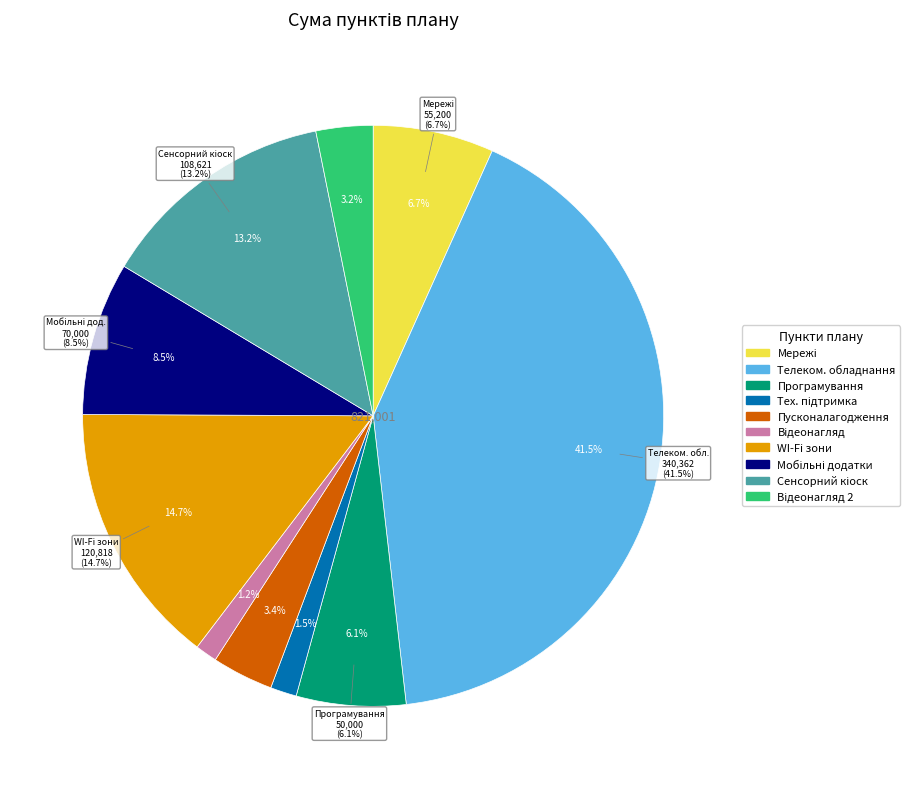

What is the total percentage of UA-P-2017-03-01-001670-b and UA-P-2017-03-01-001707-b?

11.7%